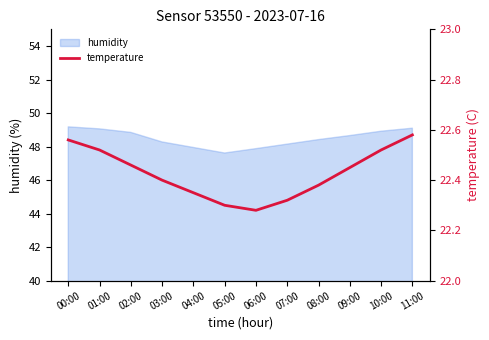

Is it true that humidity equals 20.7 at 02:00?

False